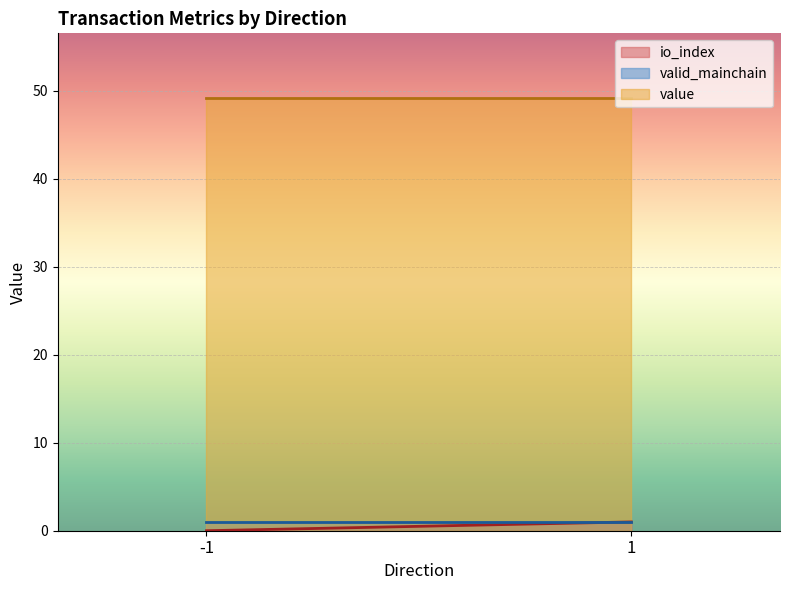

At which category is the sum across all series the highest?

1